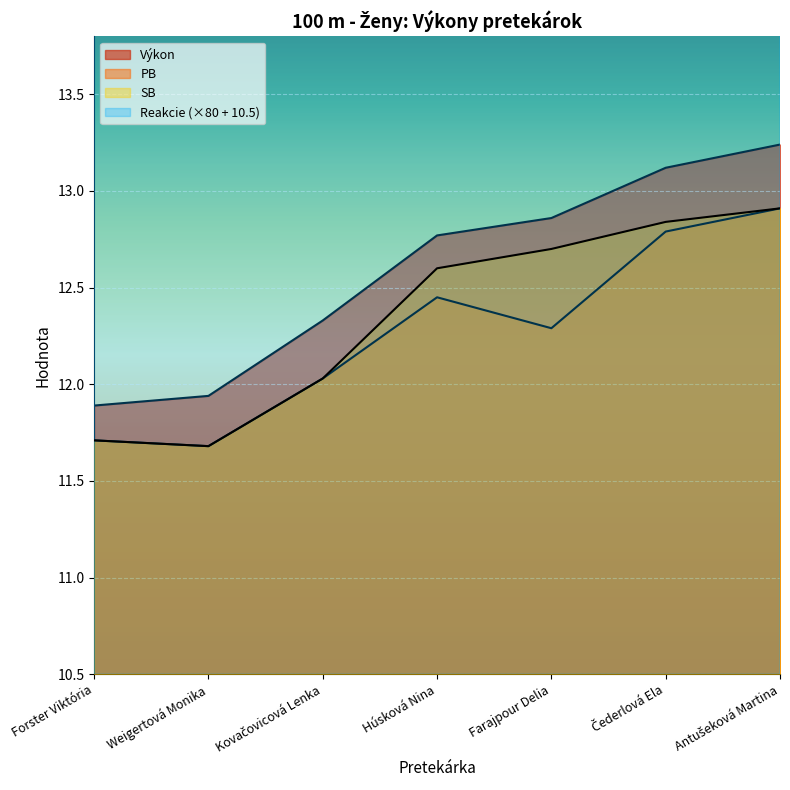

How many values in the Reakcie series exceed 21?

4